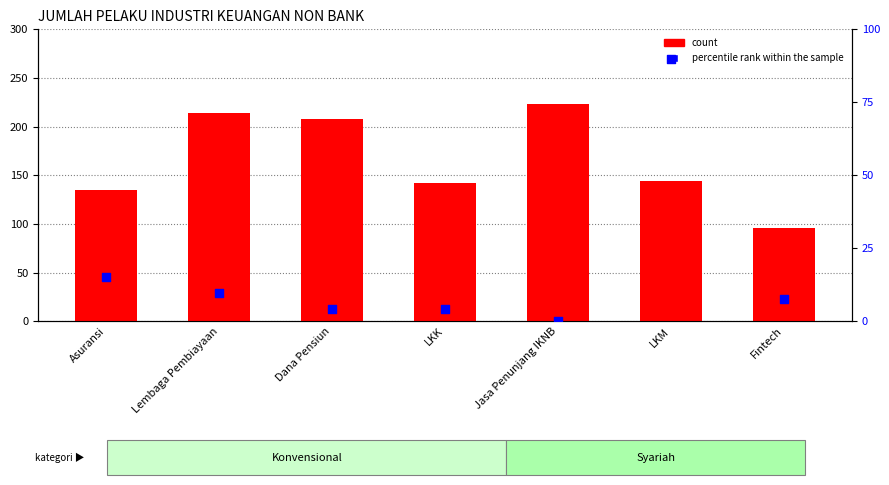

Which series has the largest Y range (max minus min)?

count